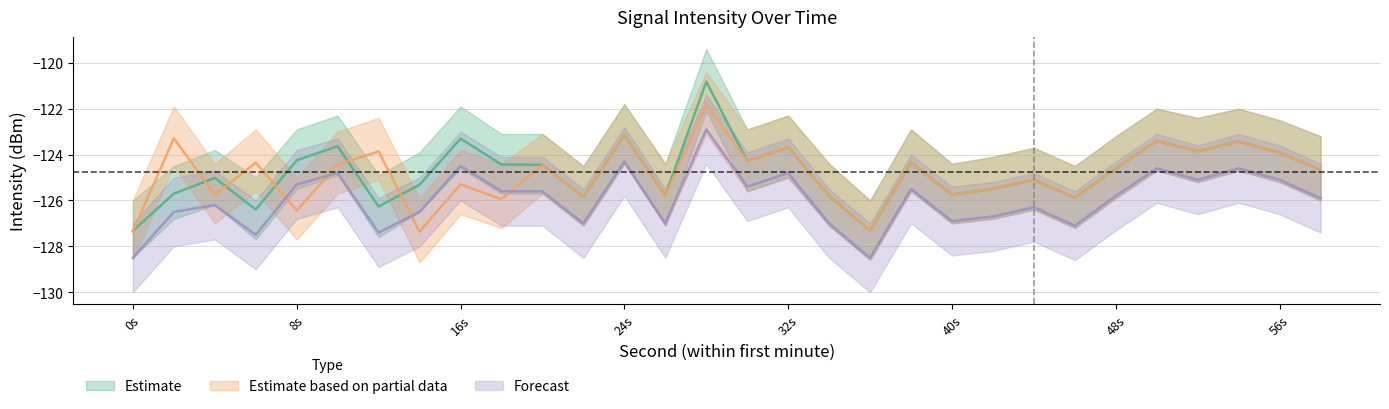

Which category has the highest value across all series?

28